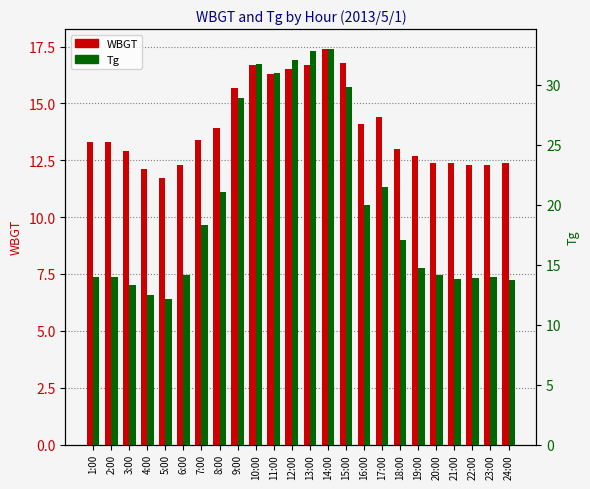

What is the total value across all series at 22:00?

26.2